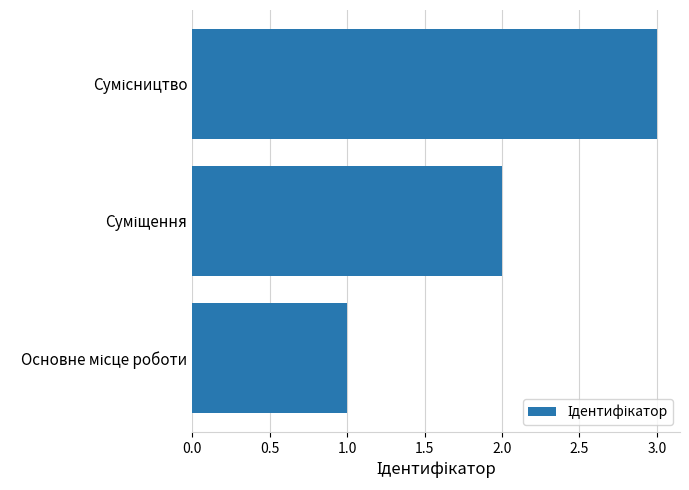

What is the sum of all values?

6